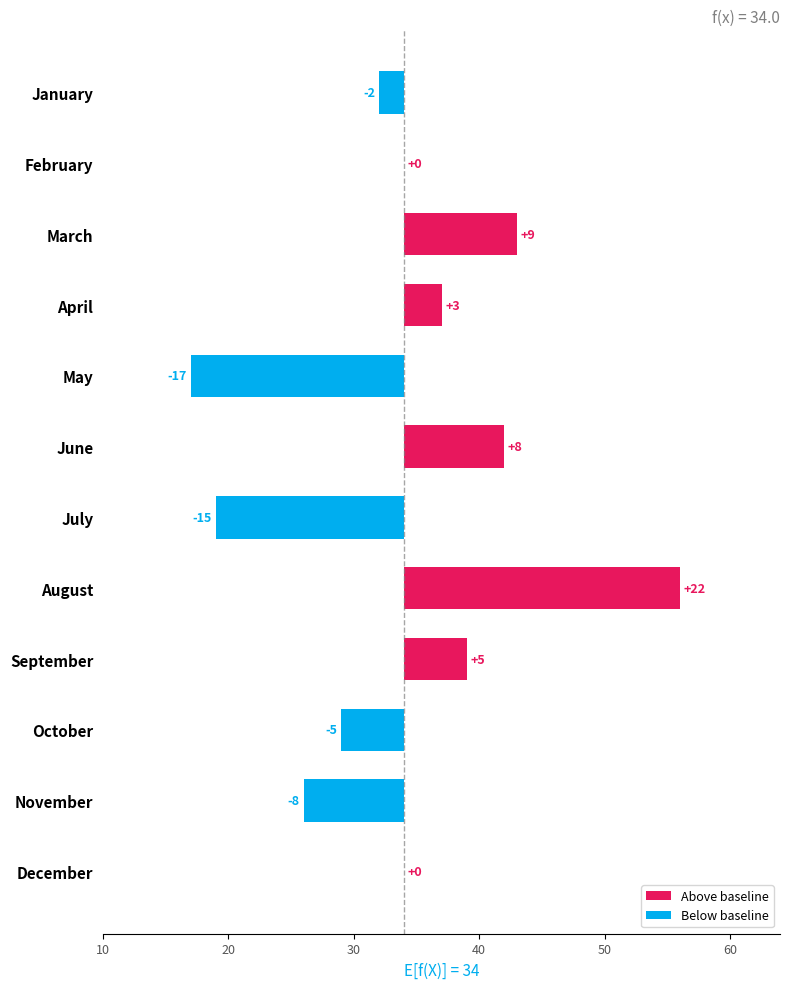

Which label corresponds to the largest value in the chart?

August